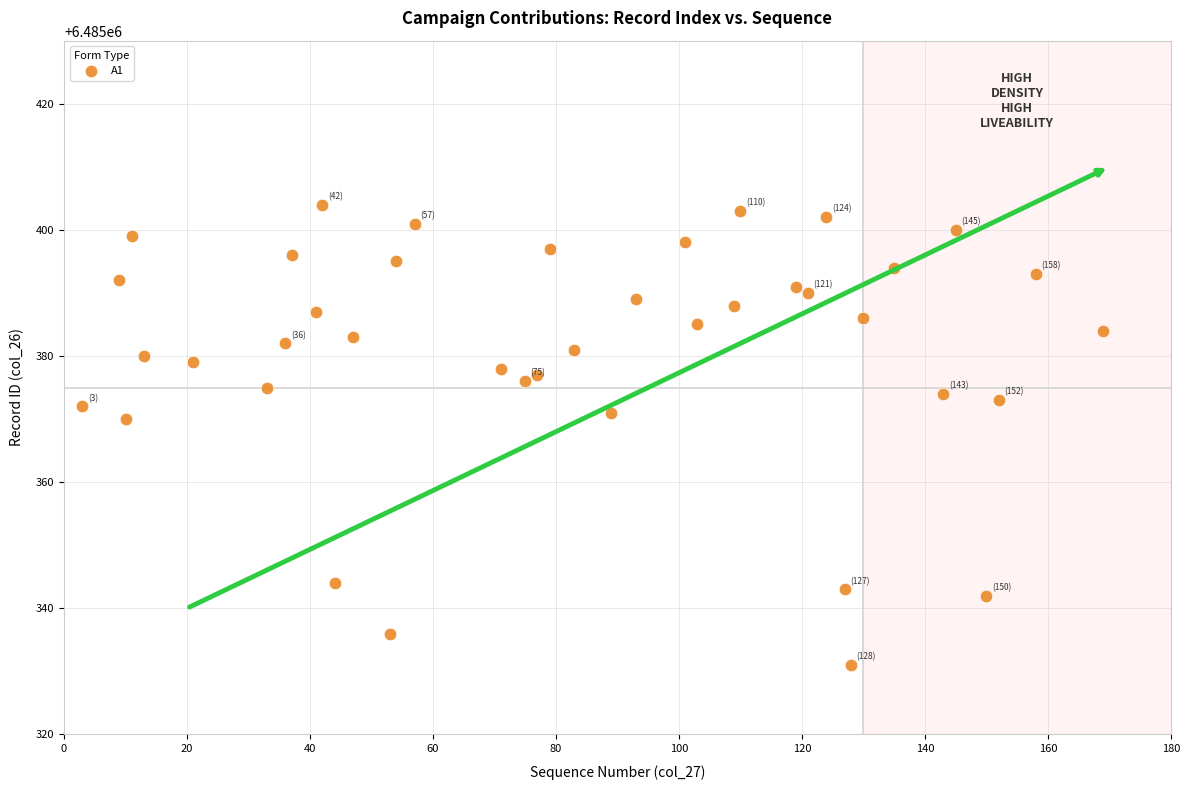

What is the range of X values (max minus min)?

166